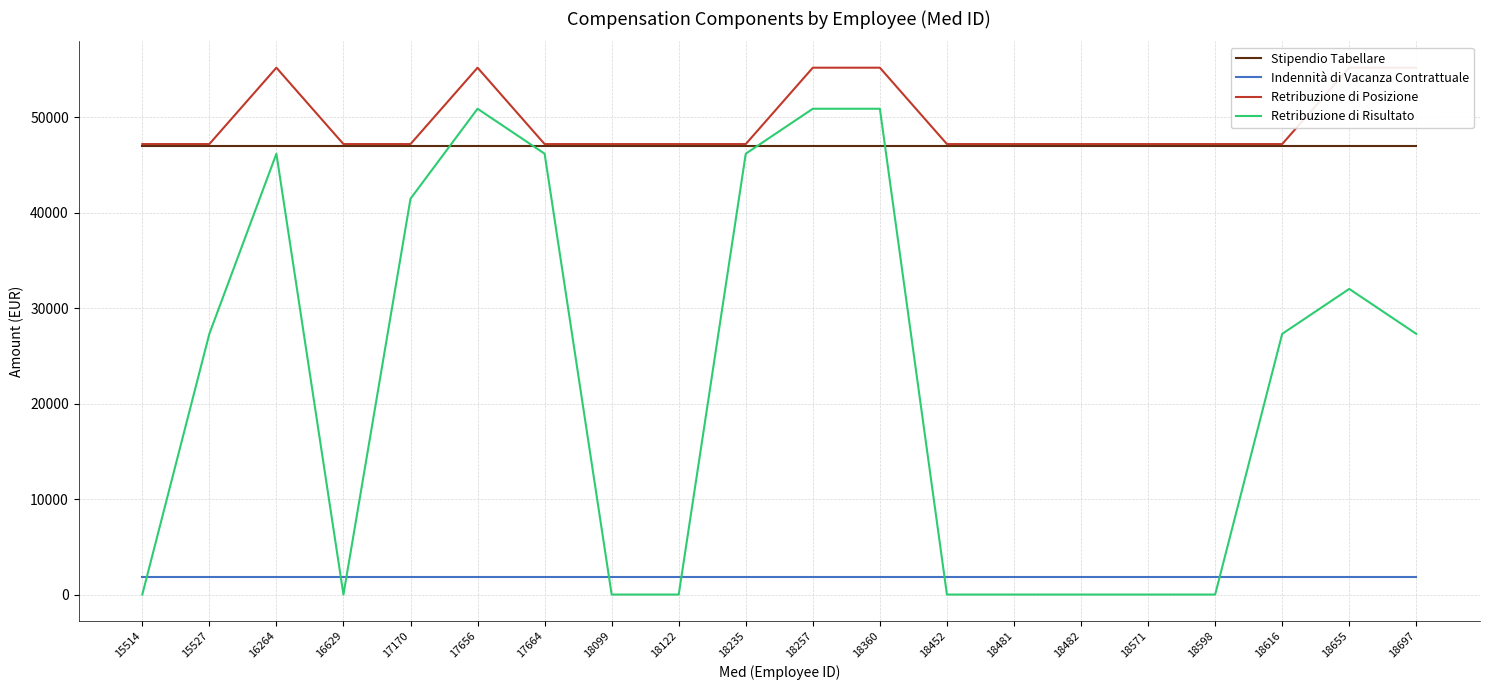

What is the difference between the second highest and minimum values in the Retribuzione di Posizione series?

8000.1